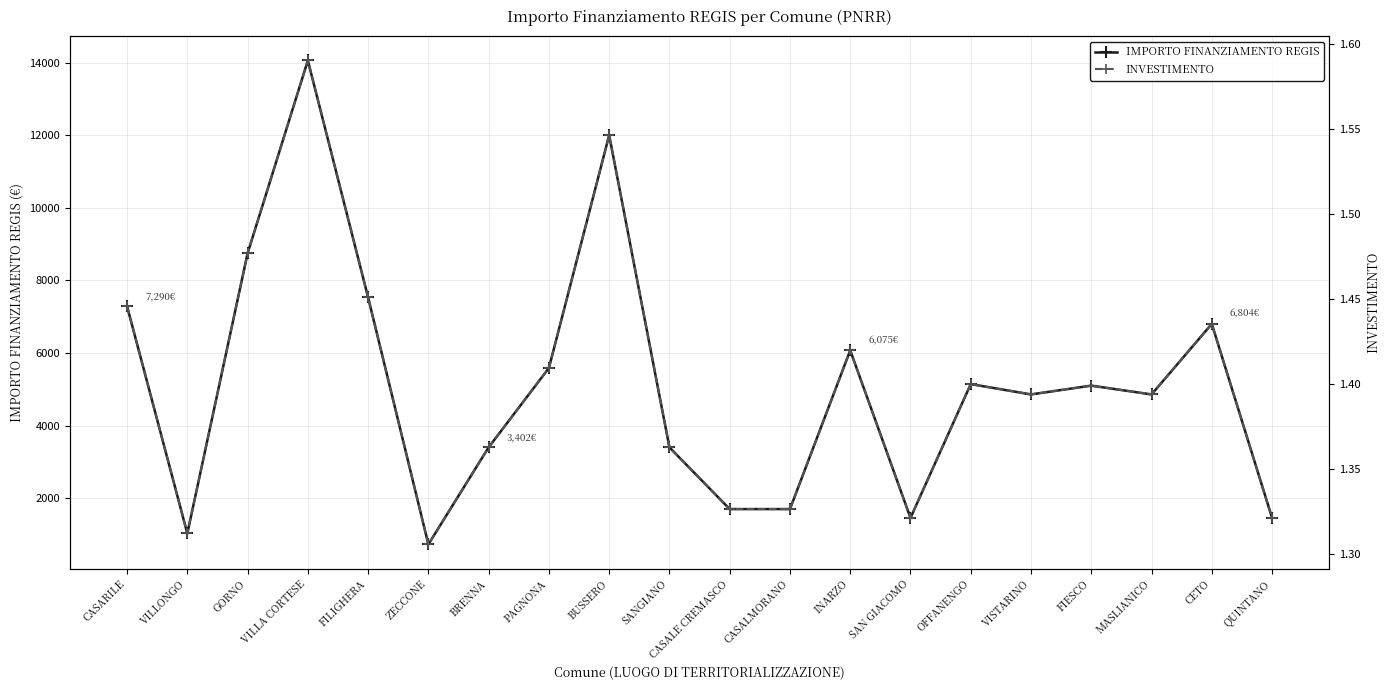

Where is IMPORTO FINANZIAMENTO REGIS nearest to the value 7396?

CASARILE